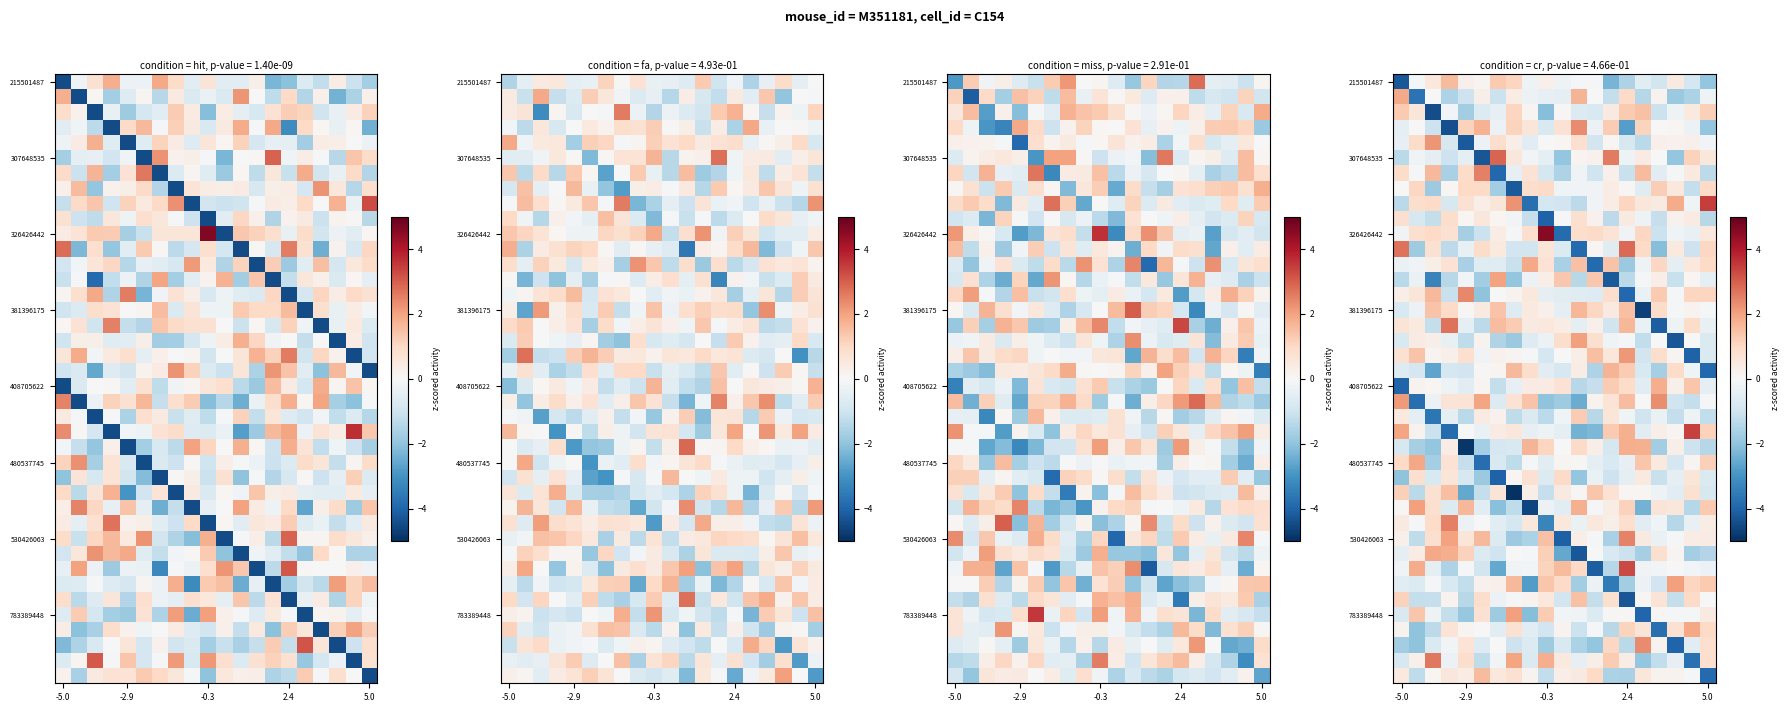

How many values in 215501487 are above zero?

8